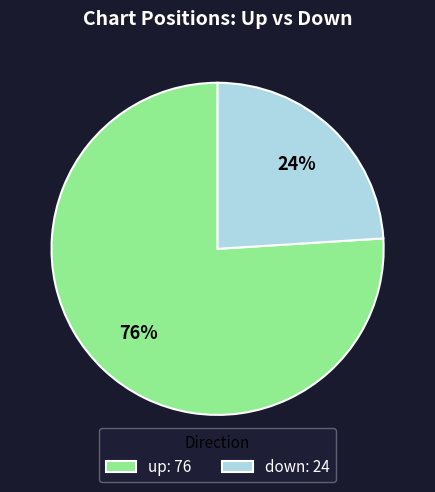

Is up the majority of the pie?

Yes